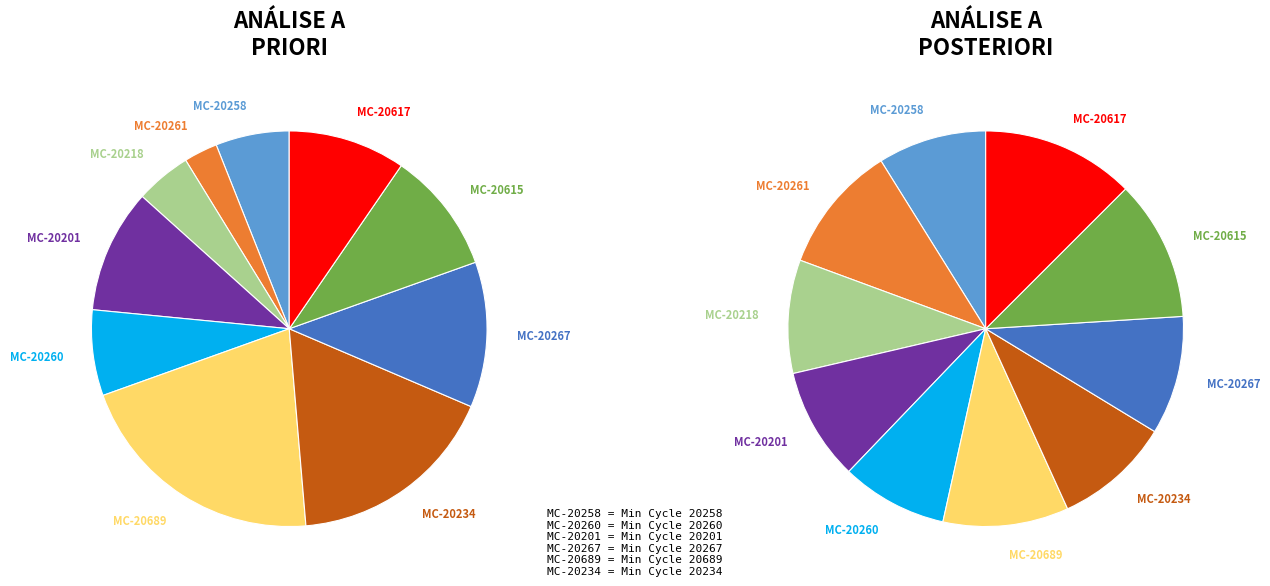

Combined, do 20267 and 20689 account for over 50%?

No